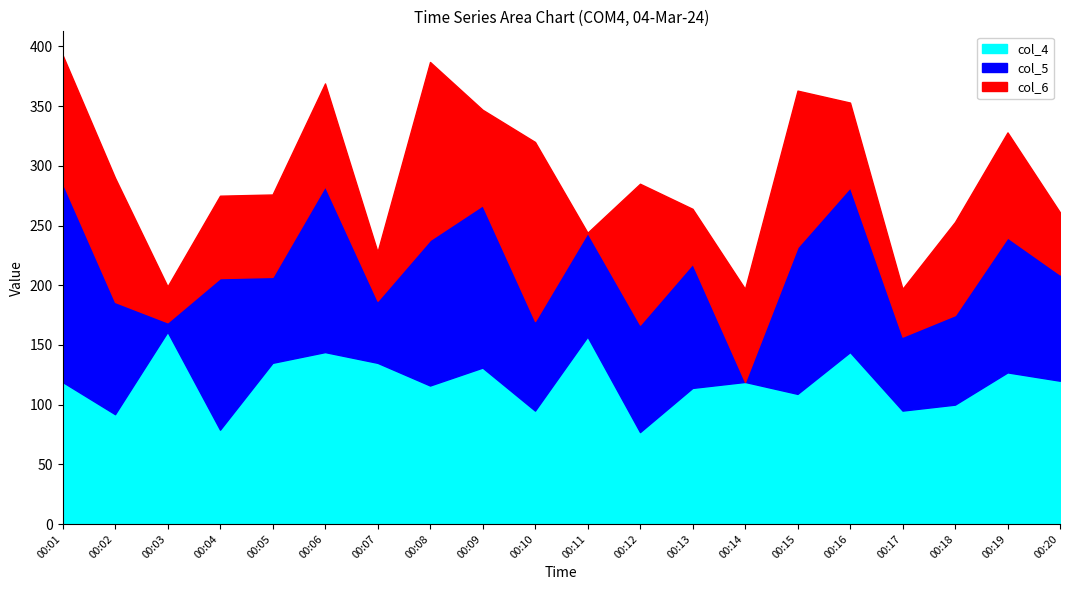

Where is the first local minimum for col_5?

00:03